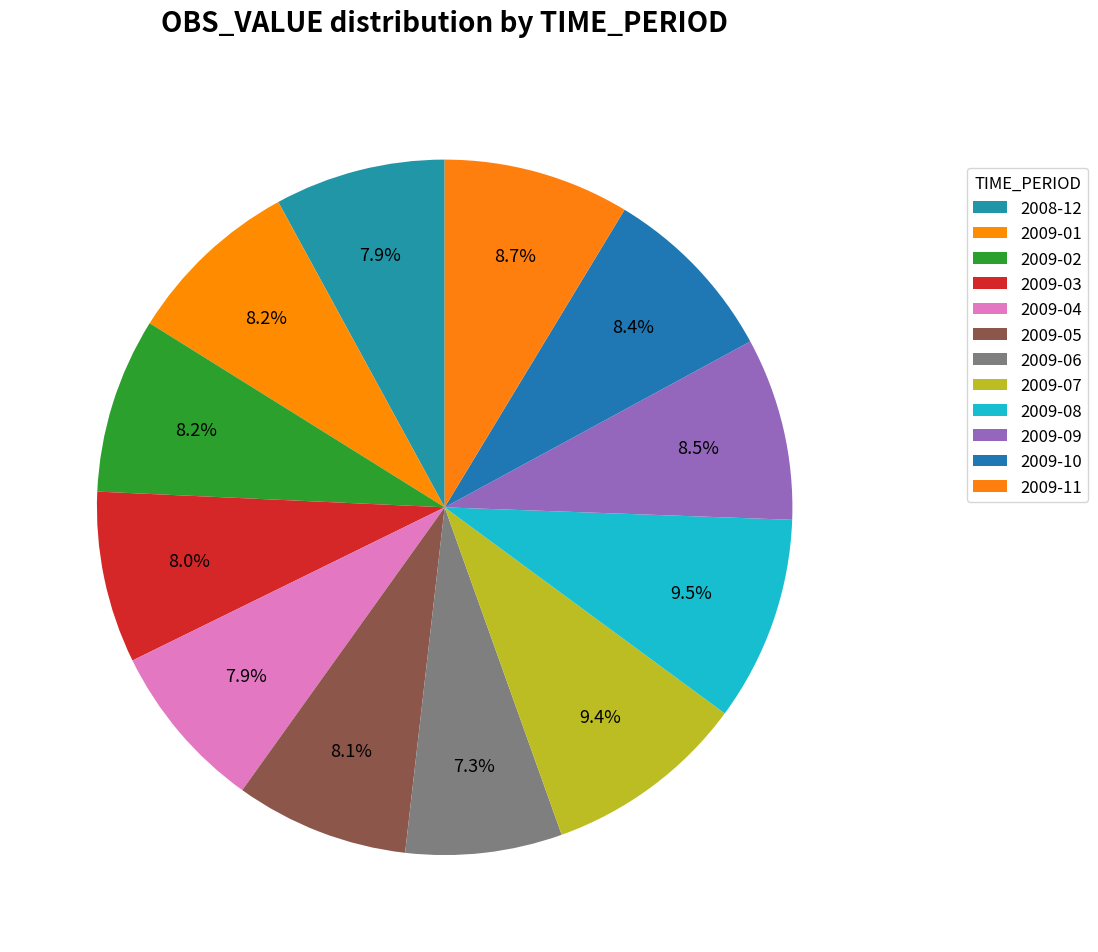

How many segments does this pie chart have?

12